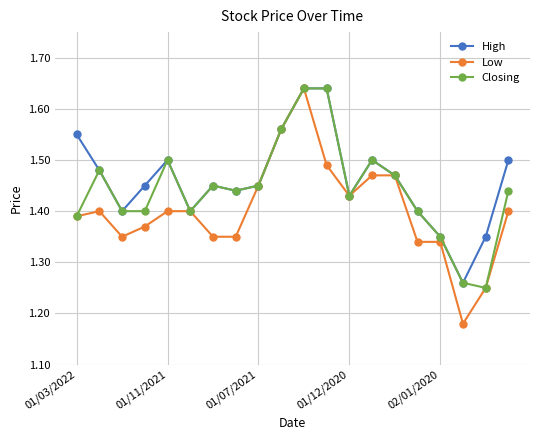

Count the number of data series in this chart.

3